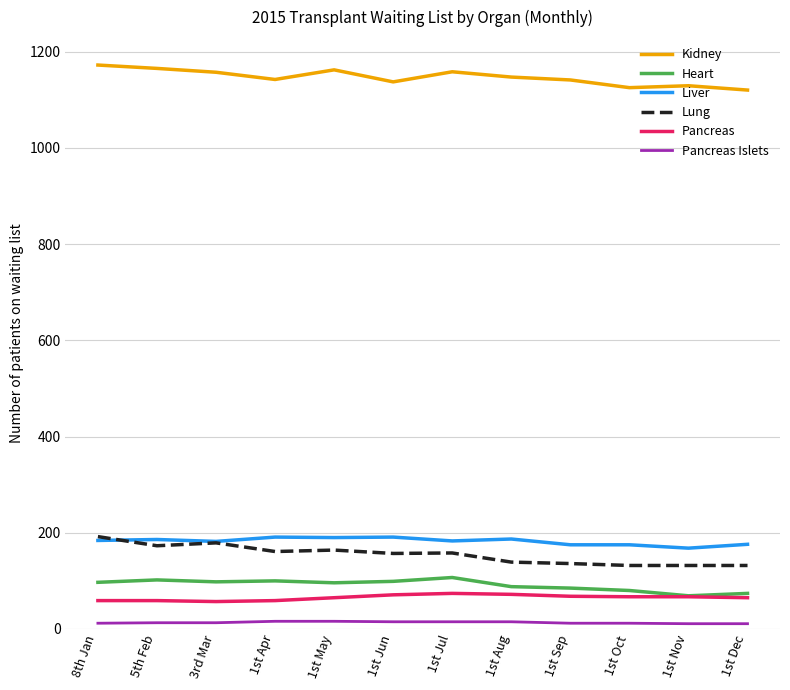

Is this an area chart (filled region under the line)?

No